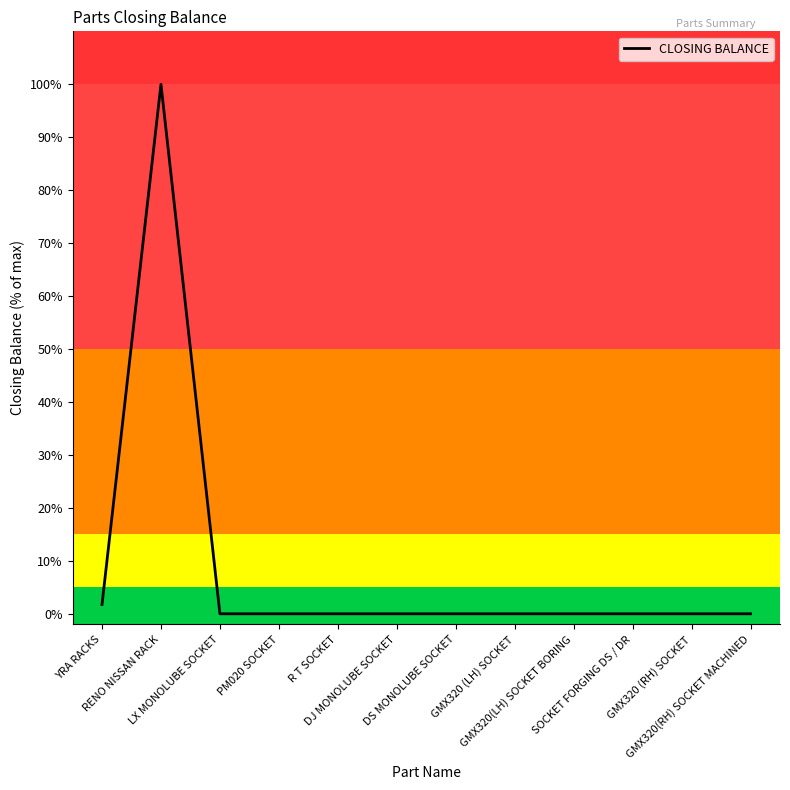

What is the change in value from RENO NISSAN RACK to GMX320 (LH) SOCKET?

-100.0